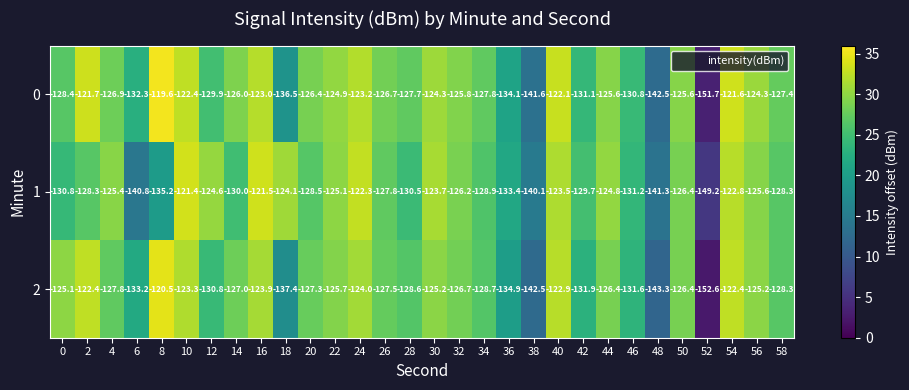

What is the maximum value shown in the chart?

-119.6